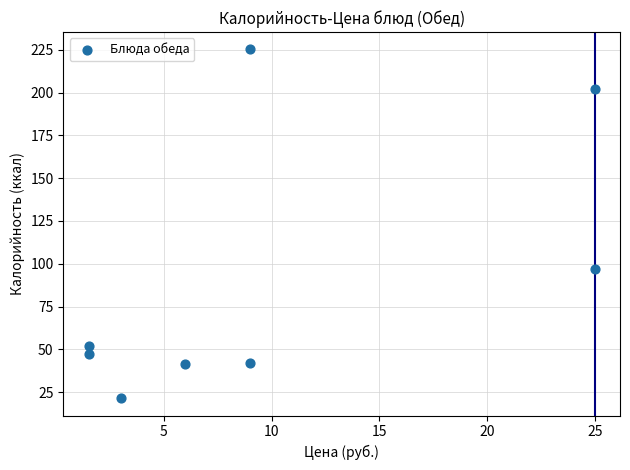

What is the average Y value?

91.0